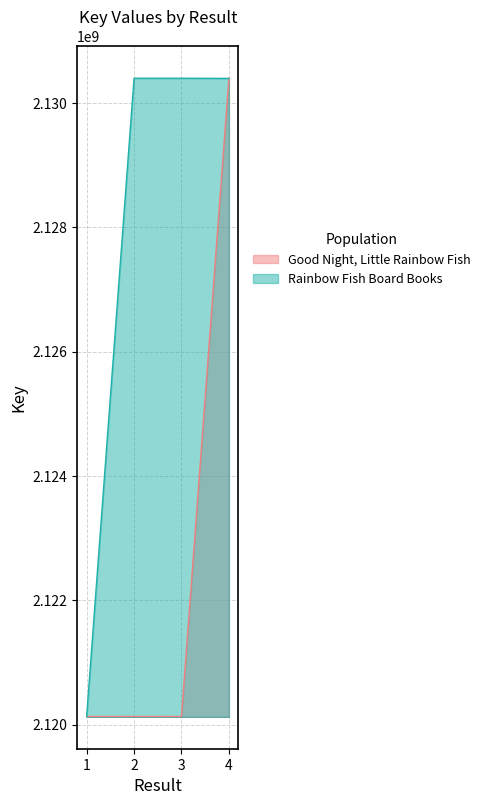

What is the value of the Good Night, Little Rainbow Fish point at the 4th from the left?

2130400712